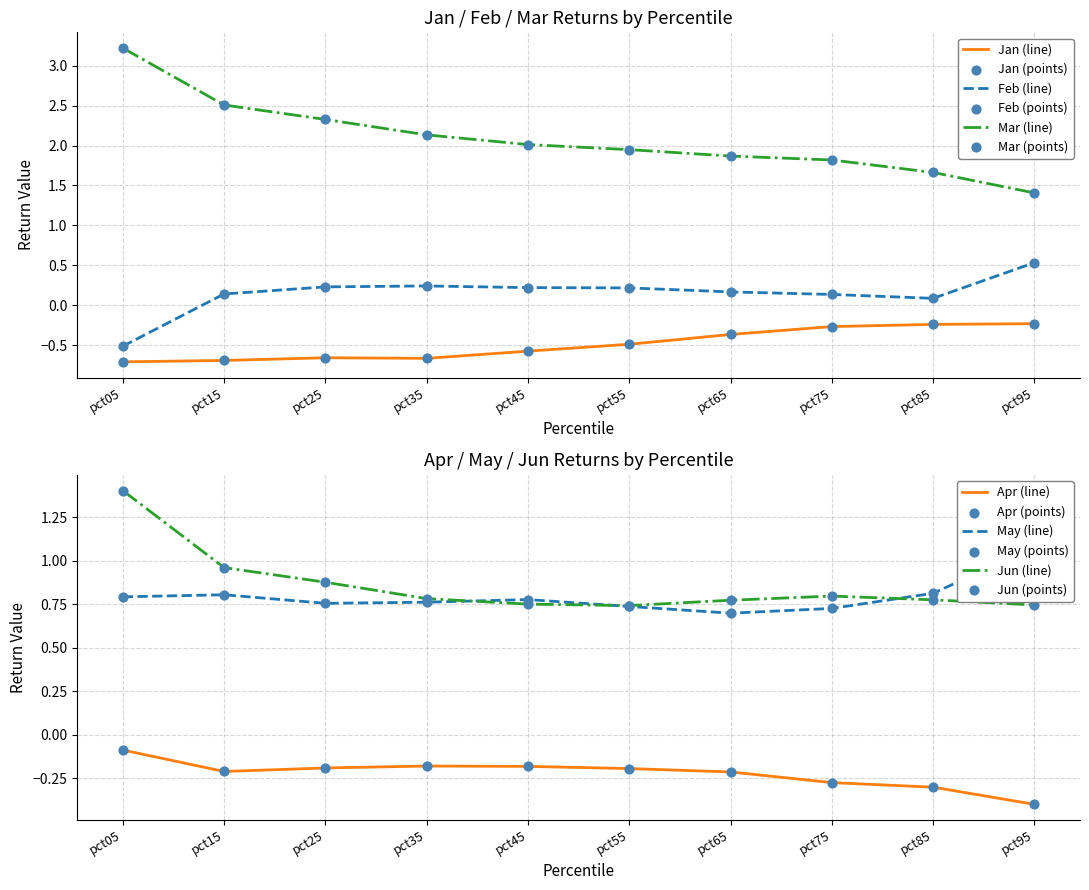

At which category is the sum across all series the highest?

pct05